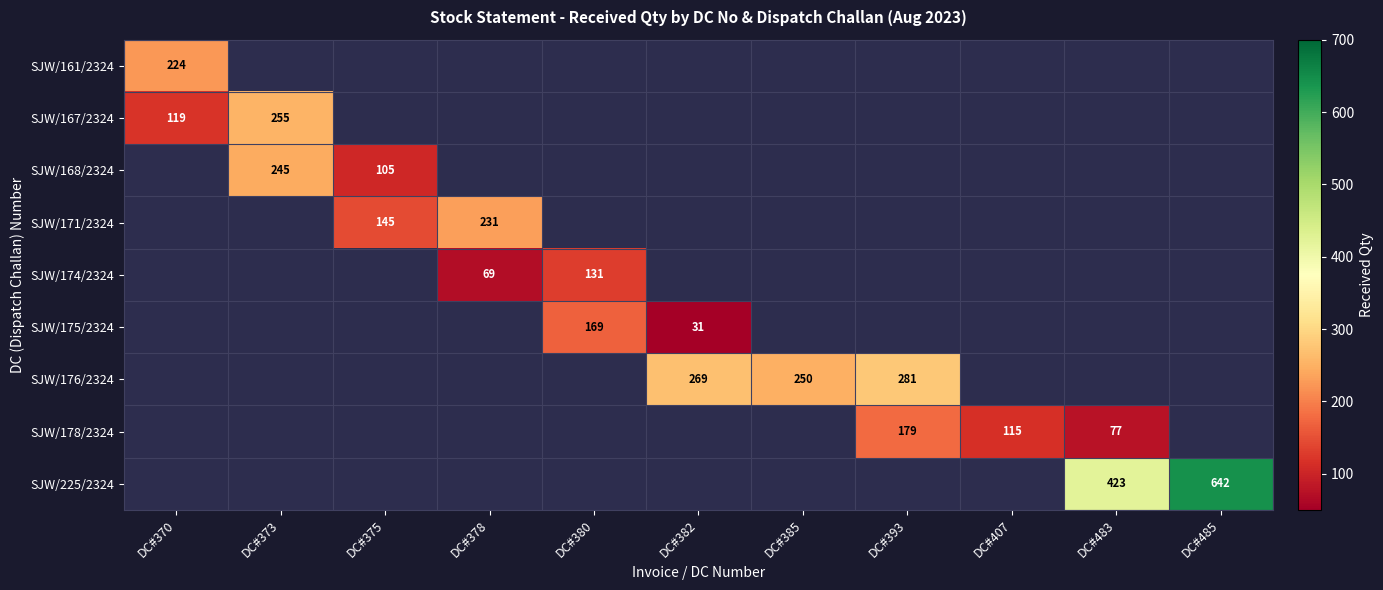

The SJW/178/2324 series shows 189 at DC#407. True or false?

False